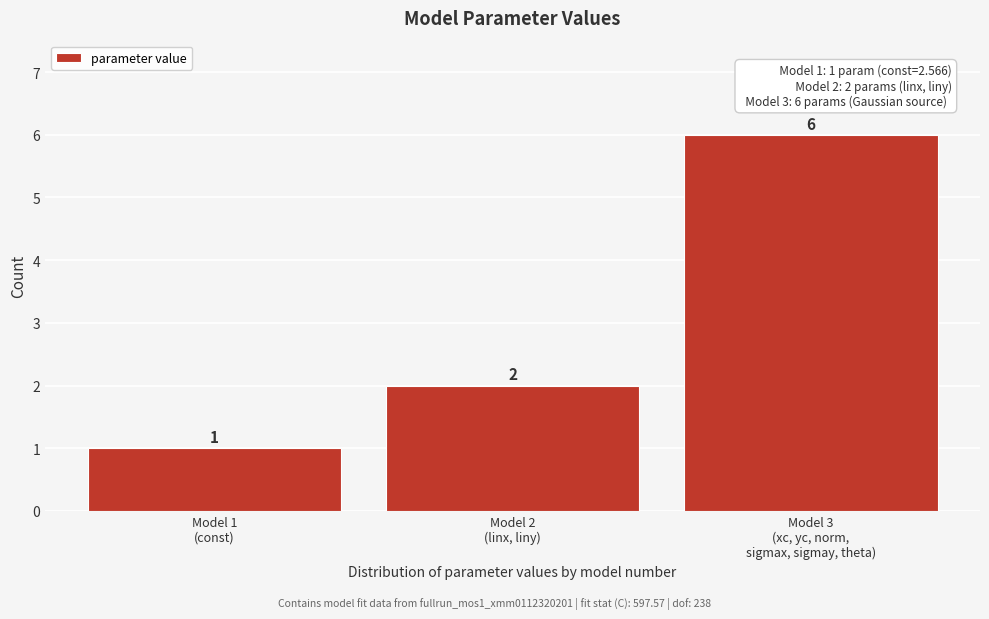

Reading right to left, transcribe all the data shown in this chart.

6	2	1